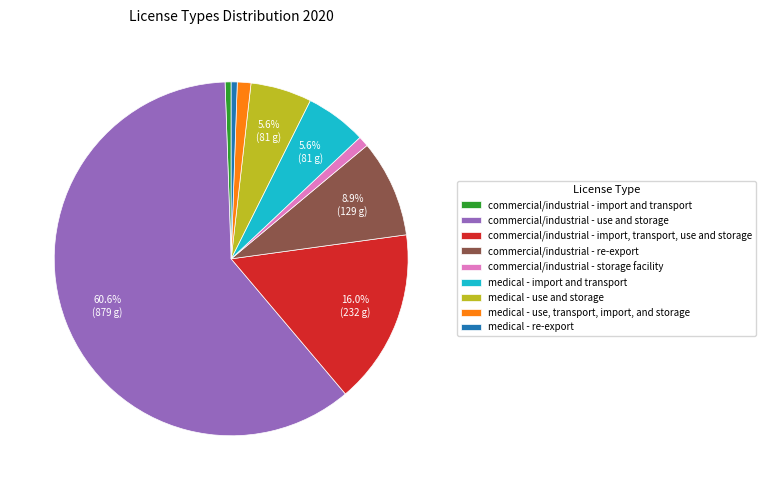

Which slice is the largest?

commercial/industrial - use and storage